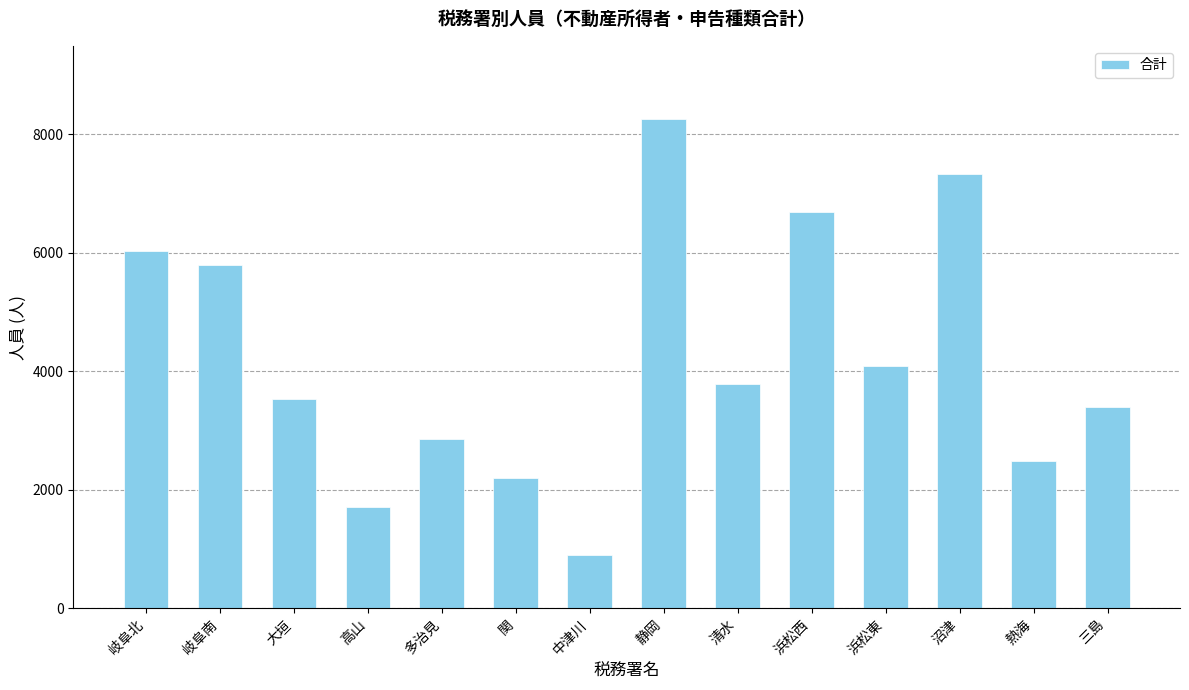

List the labels in order of value, smallest first.

中津川, 高山, 関, 熱海, 多治見, 三島, 大垣, 清水, 浜松東, 岐阜南, 岐阜北, 浜松西, 沼津, 静岡